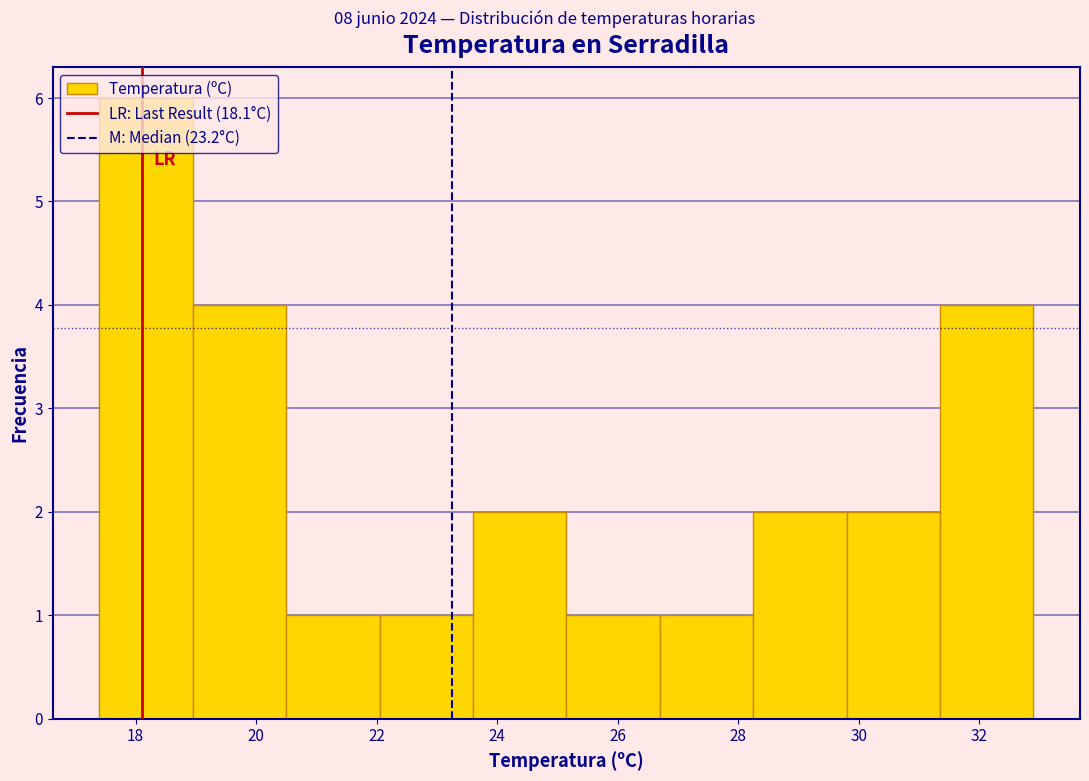

Over which range of the x-axis is the bar tallest?

17.40 to 18.95